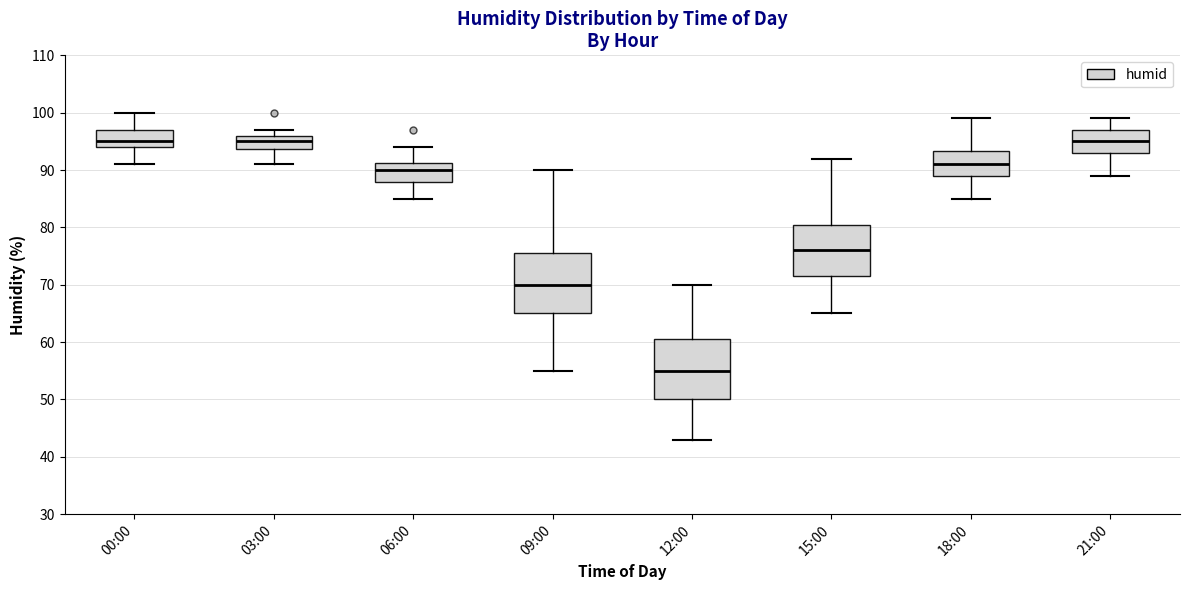

Reading left to right, transcribe this box plot: for each box, give where its median line is, the range the box spans, and where its two whiskers end, as read against the y-axis. The values are not printed on the chart, so give them approximately, as read against the axis.

00:00: median 95, box 94 to 97, whiskers 91 to 100
03:00: median 95, box 94 to 96, whiskers 91 to 97
06:00: median 90, box 88 to 91, whiskers 85 to 94
09:00: median 70, box 65 to 76, whiskers 55 to 90
12:00: median 55, box 50 to 61, whiskers 43 to 70
15:00: median 76, box 72 to 81, whiskers 65 to 92
18:00: median 91, box 89 to 93, whiskers 85 to 99
21:00: median 95, box 93 to 97, whiskers 89 to 99